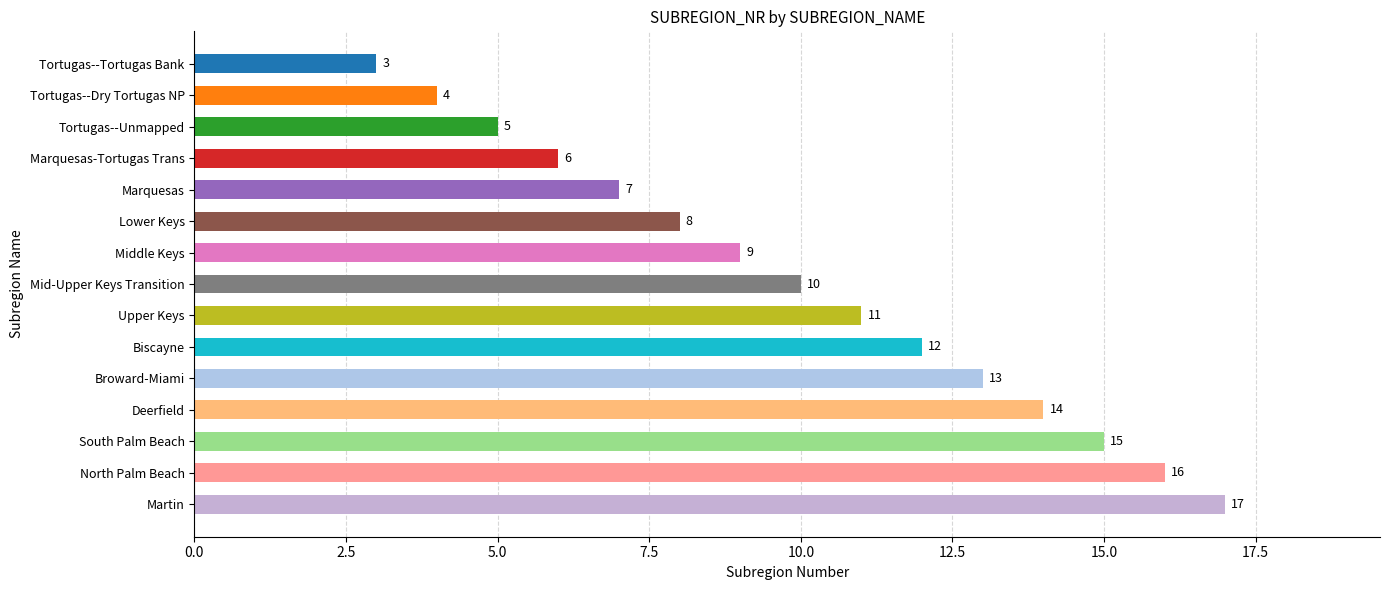

Which category has the highest value across all series?

Martin